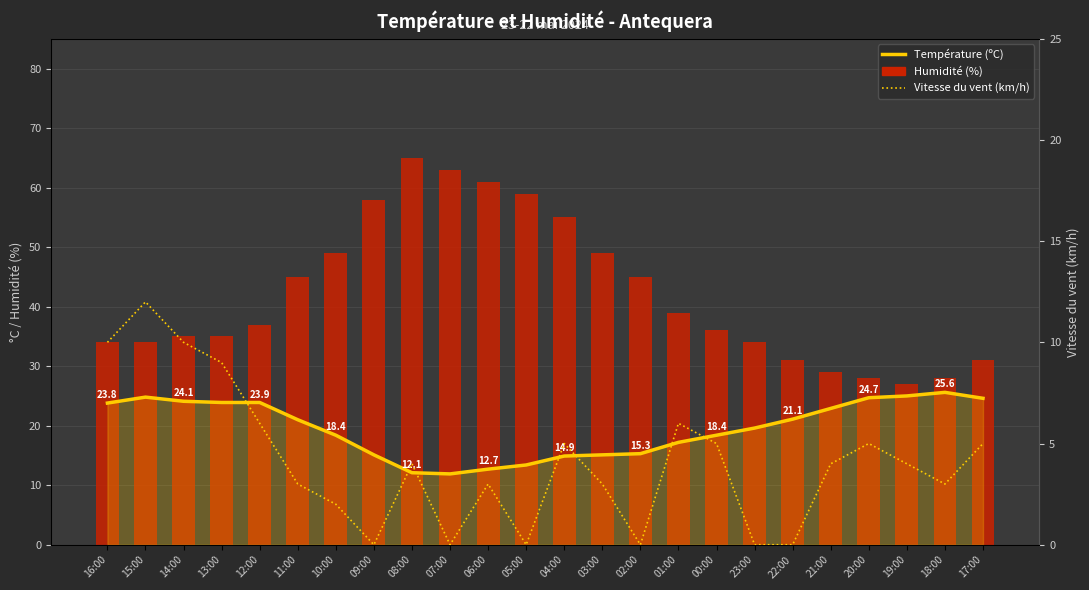

Which label corresponds to the smallest value in the chart?

09:00